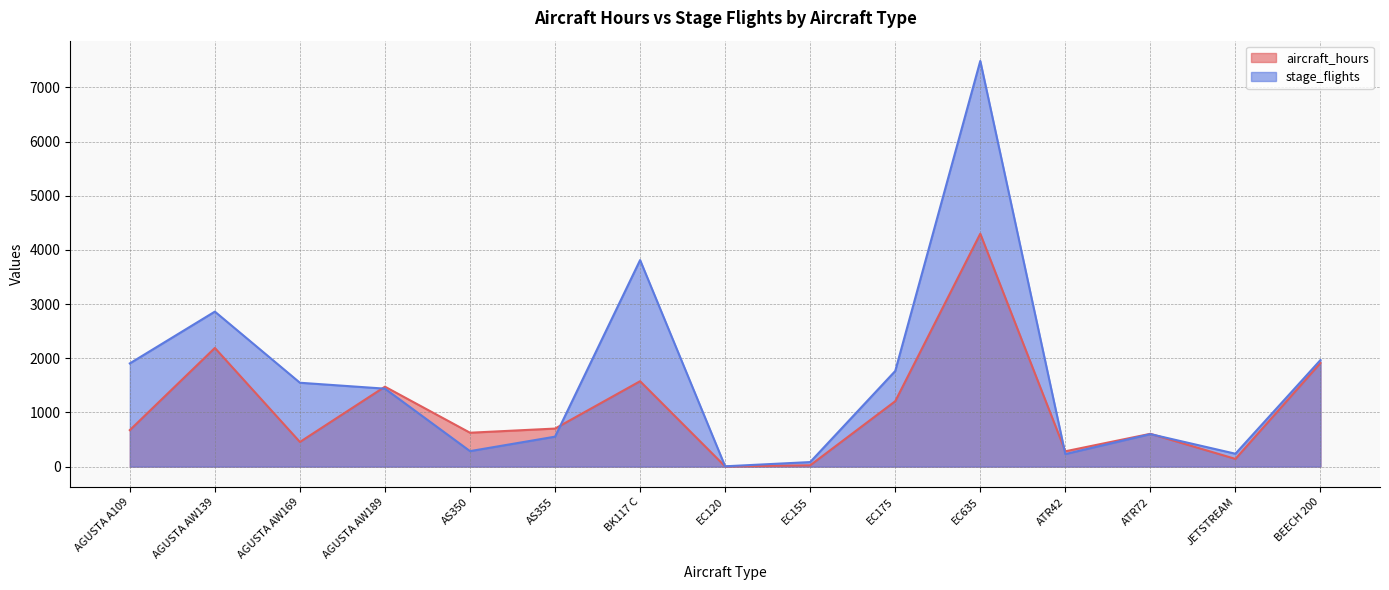

Which label corresponds to the largest value in the chart?

EC635